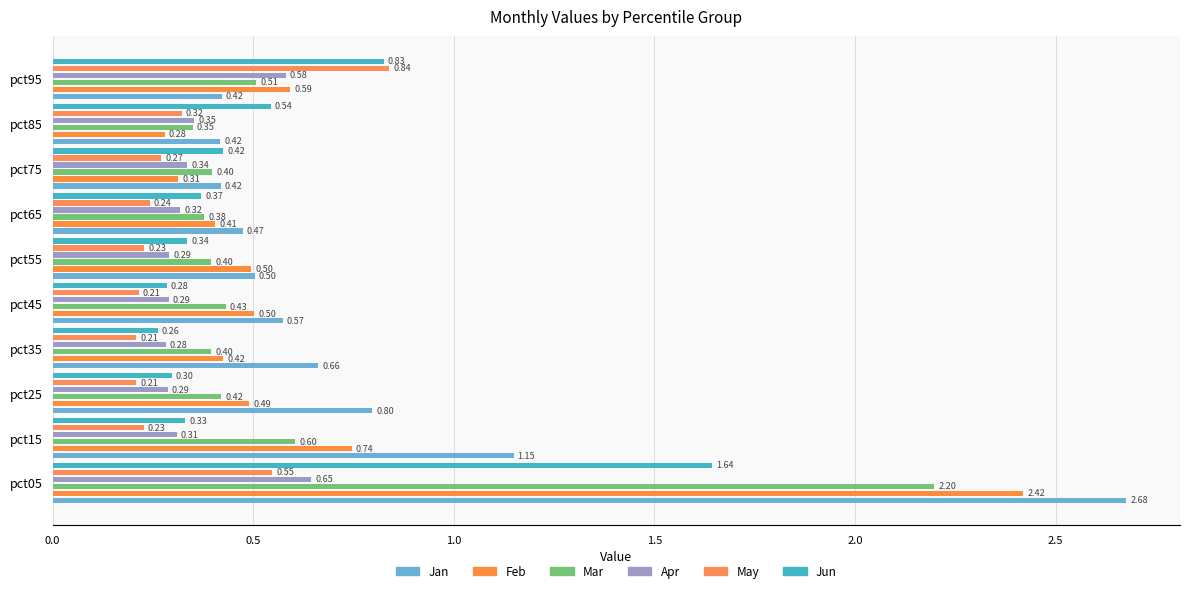

List the series in order of their peak value, lowest first.

Apr, May, Jun, Mar, Feb, Jan